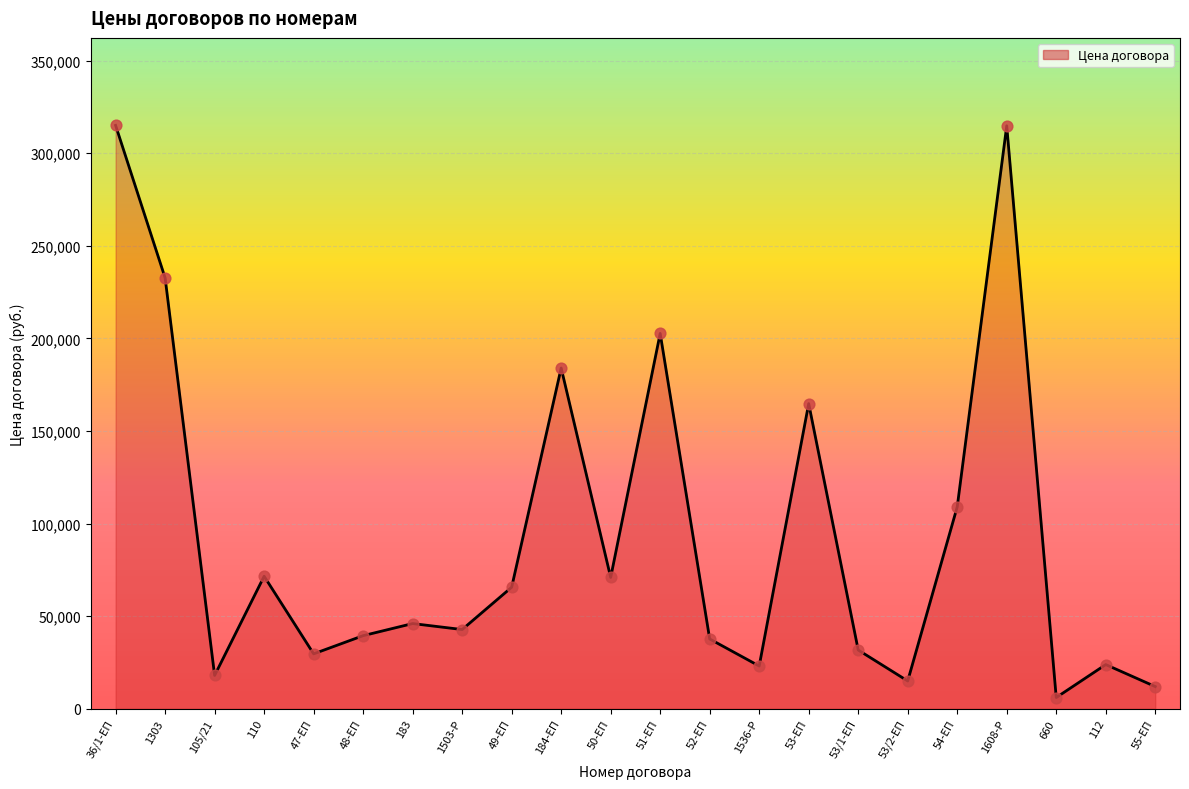

What is the change in value from 53/2-ЕП to 55-ЕП?

-3020.0